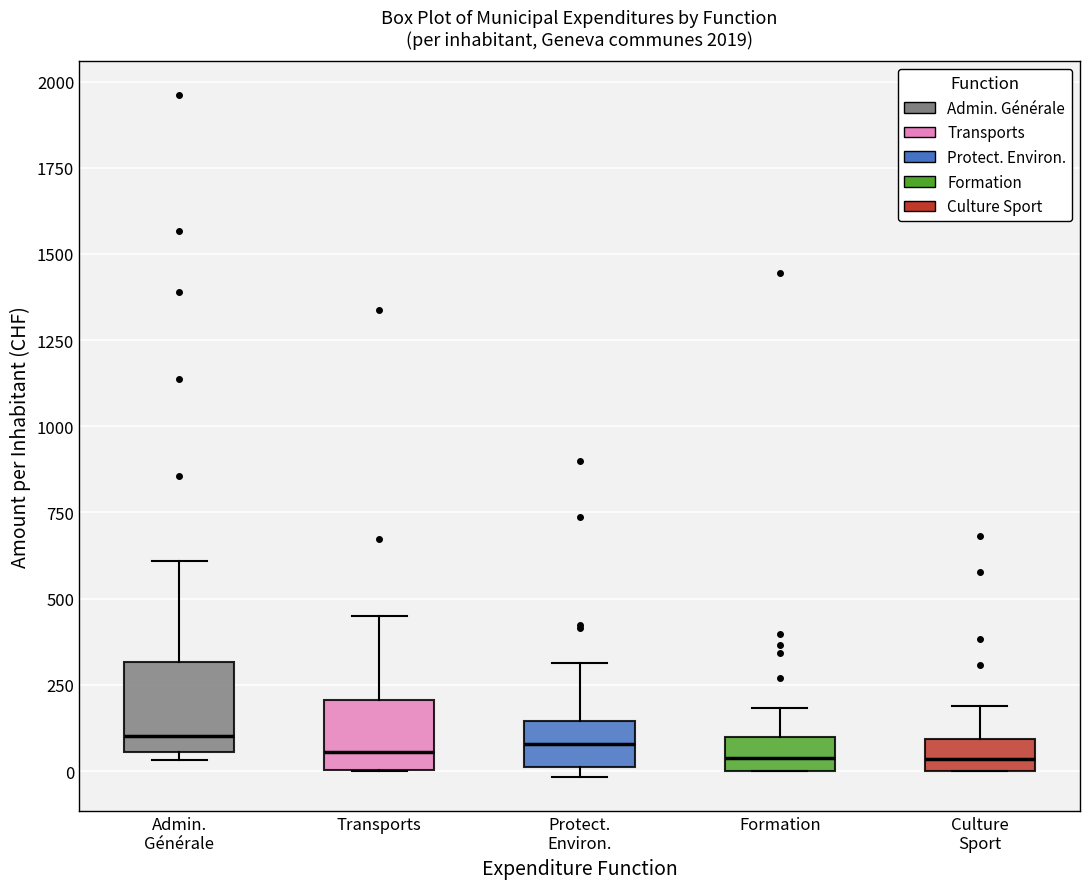

Reading left to right, transcribe this box plot: for each box, give where its median line is, the range the box spans, and where its two whiskers end, as read against the y-axis. The values are not printed on the chart, so give them approximately, as read against the axis.

Admin. Générale: median 100, box 50 to 300, whiskers 50 (just below the box's lower edge) to 600
Transports: median 50, box 0 to 200, whiskers 0 to 450
Protect. Environ.: median 100, box 0 to 150, whiskers 0 (just below the box's lower edge) to 300
Formation: median 50, box 0 to 100, whiskers 0 to 200
Culture Sport: median 50, box 0 to 100, whiskers 0 to 200